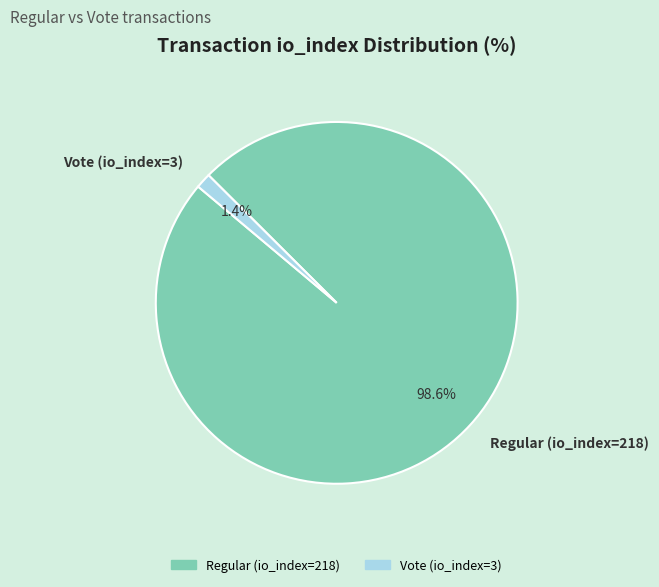

Between Regular (io_index=218) and Vote (io_index=3), which is larger?

Regular (io_index=218)